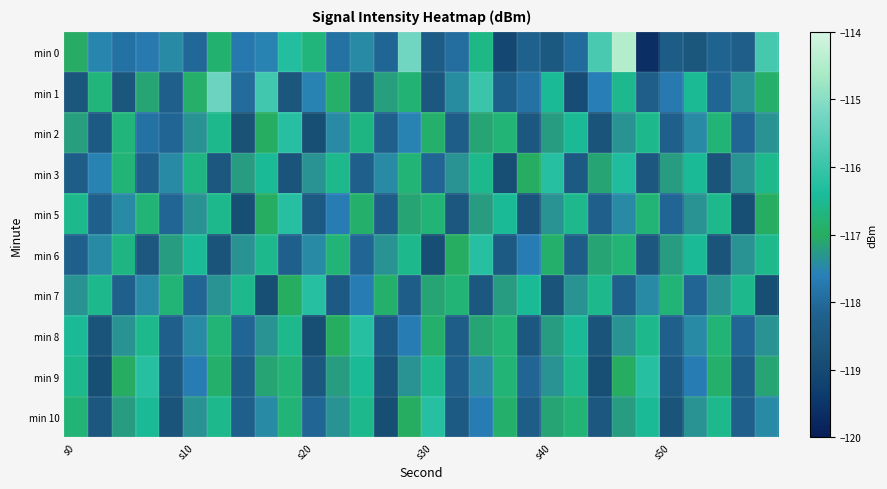

At how many categories does at least one series exceed -117?

30